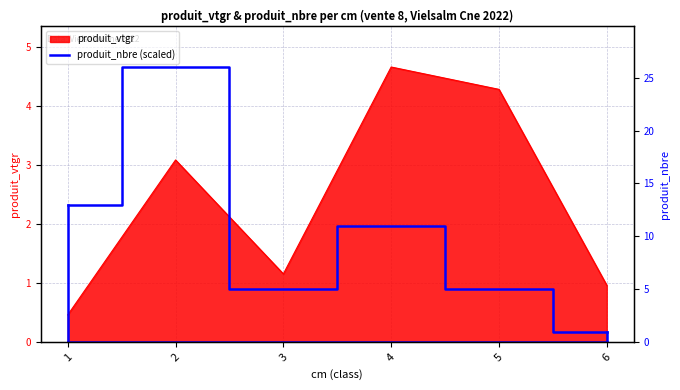

How many lines are shown in the chart?

1